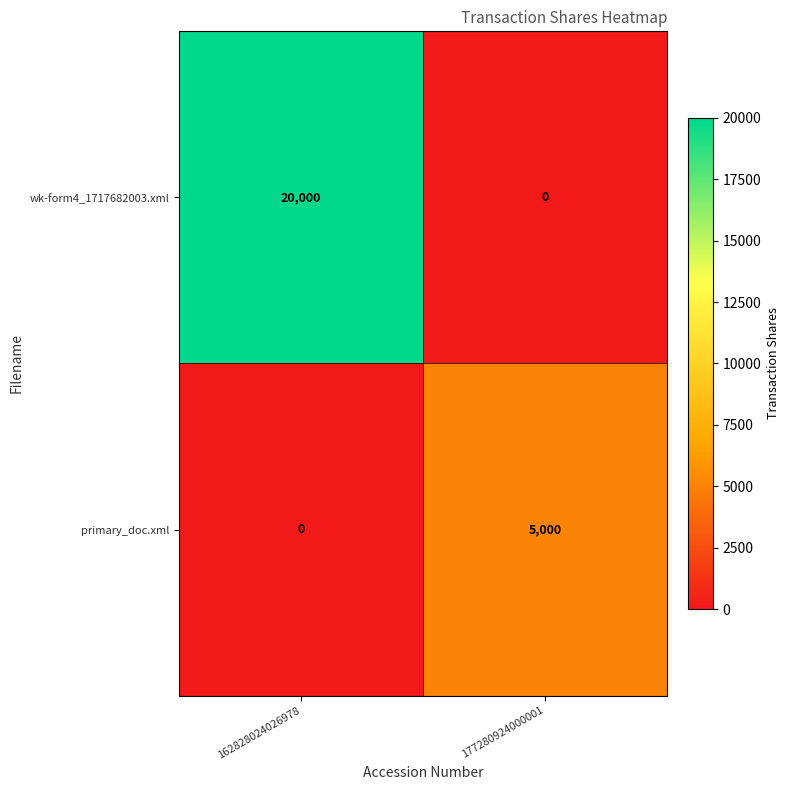

Reading left to right, what are all the values shown in this chart?

wk-form4_1717682003.xml: 20000	0
primary_doc.xml: 0	5000